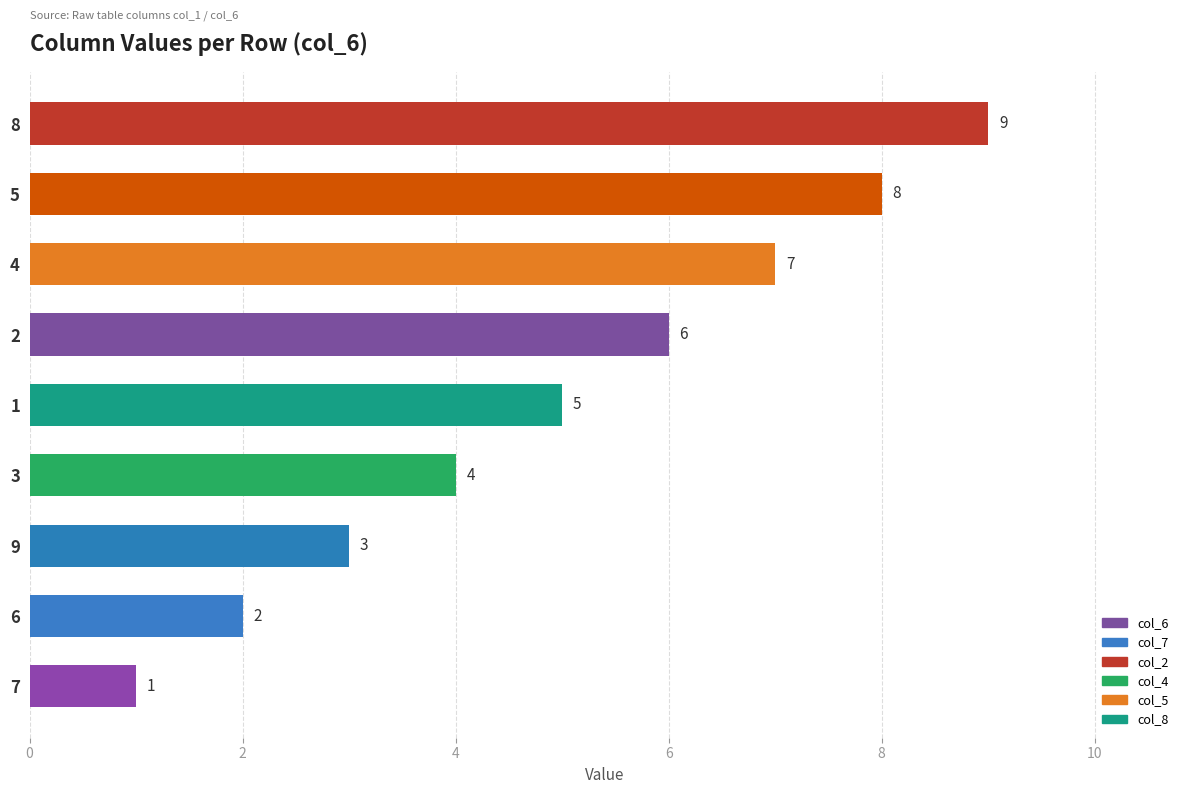

What is the sum of the values at 5 and 9?

11